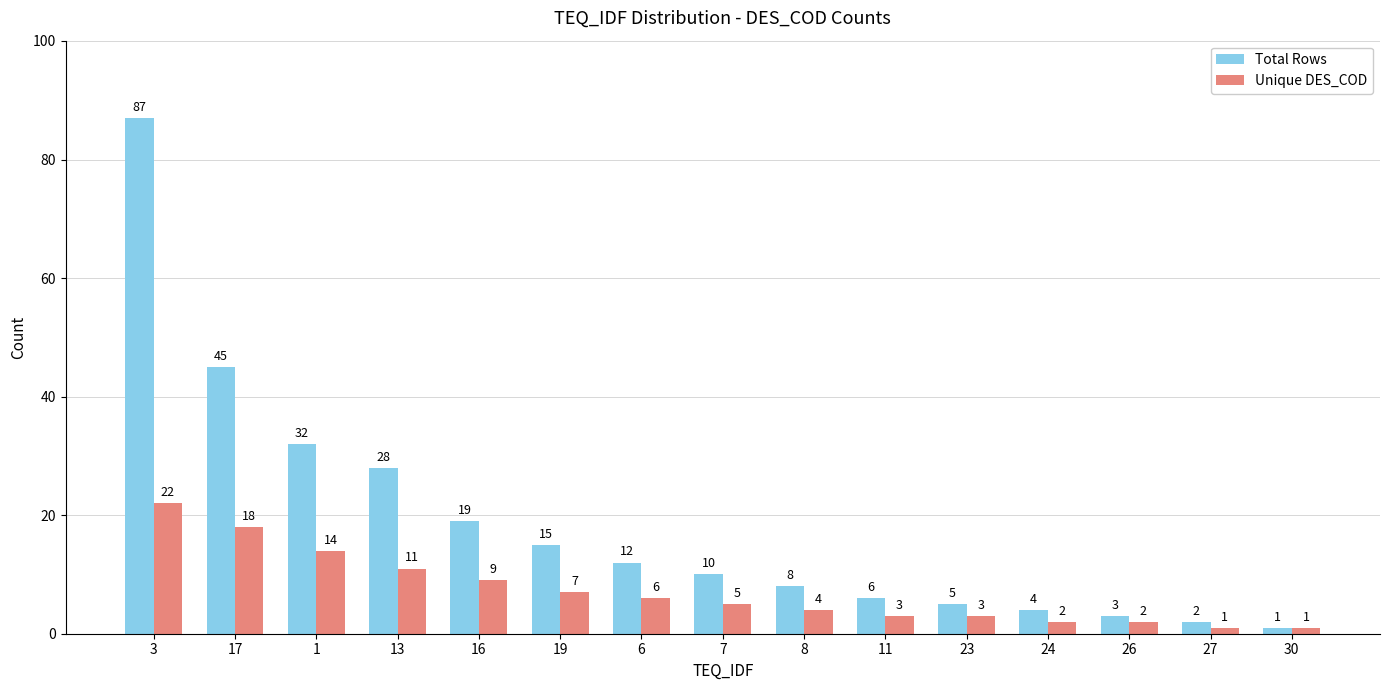

What is the highest value of the Unique DES_COD series?

22